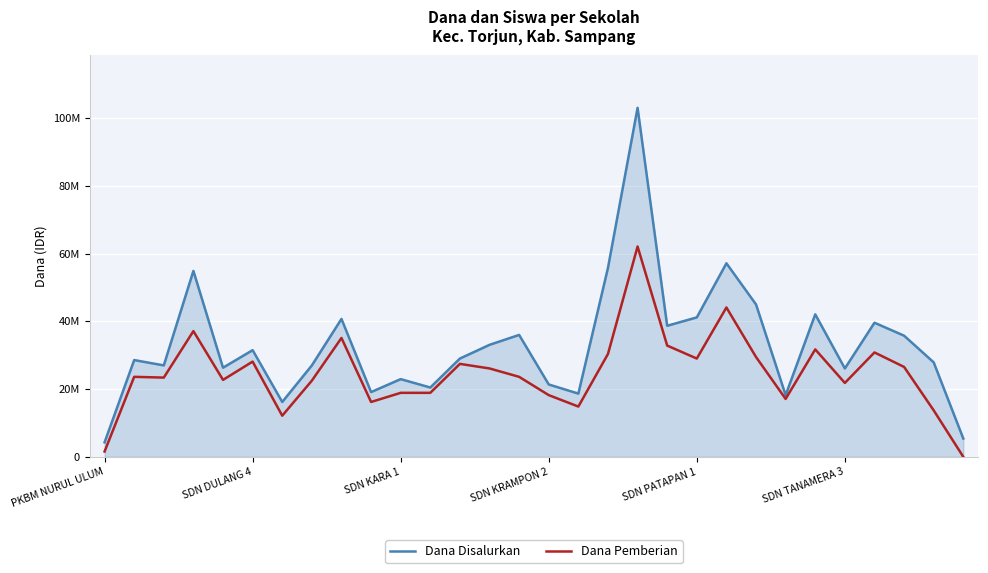

What are all the series names shown in the legend?

Dana Disalurkan, Dana Pemberian